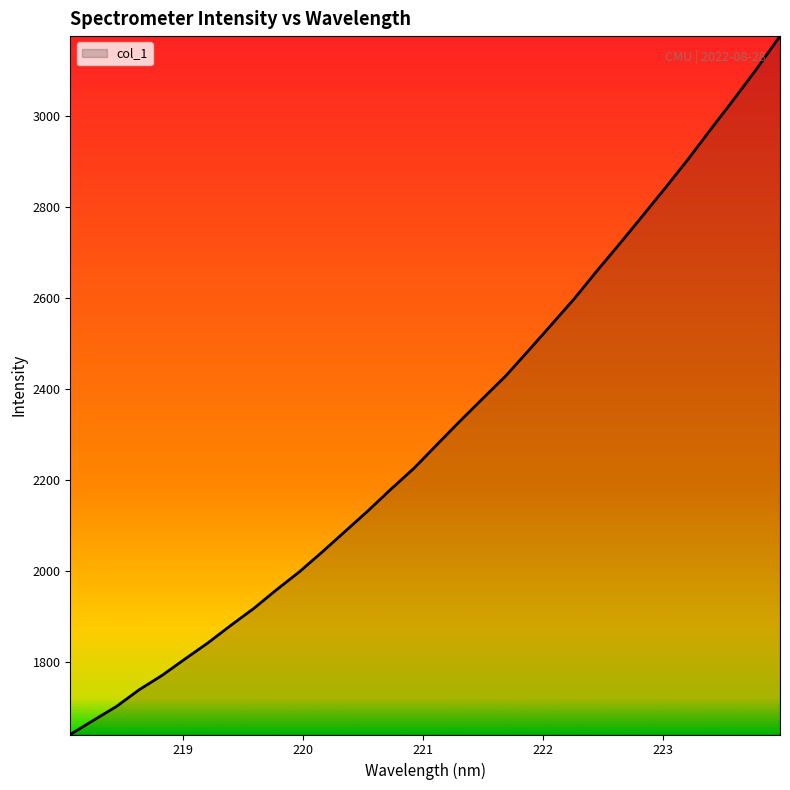

What is the smallest value displayed?

1640.1